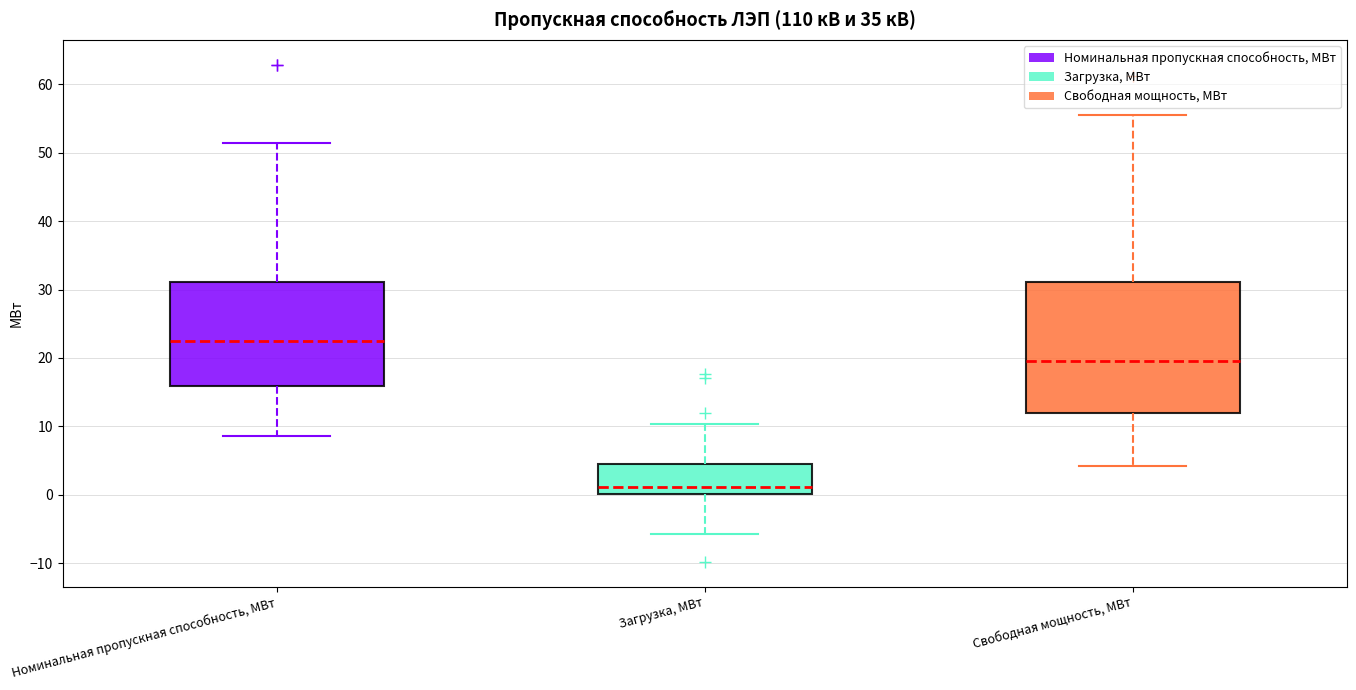

Reading left to right, transcribe this box plot: for each box, give where its median line is, the range the box spans, and where its two whiskers end, as read against the y-axis. The values are not printed on the chart, so give them approximately, as read against the axis.

Номинальная пропускная способность, МВт: median 22, box 16 to 31, whiskers 9 to 51
Загрузка, МВт: median 1, box 0 to 4, whiskers -6 to 10
Свободная мощность, МВт: median 19, box 12 to 31, whiskers 4 to 55